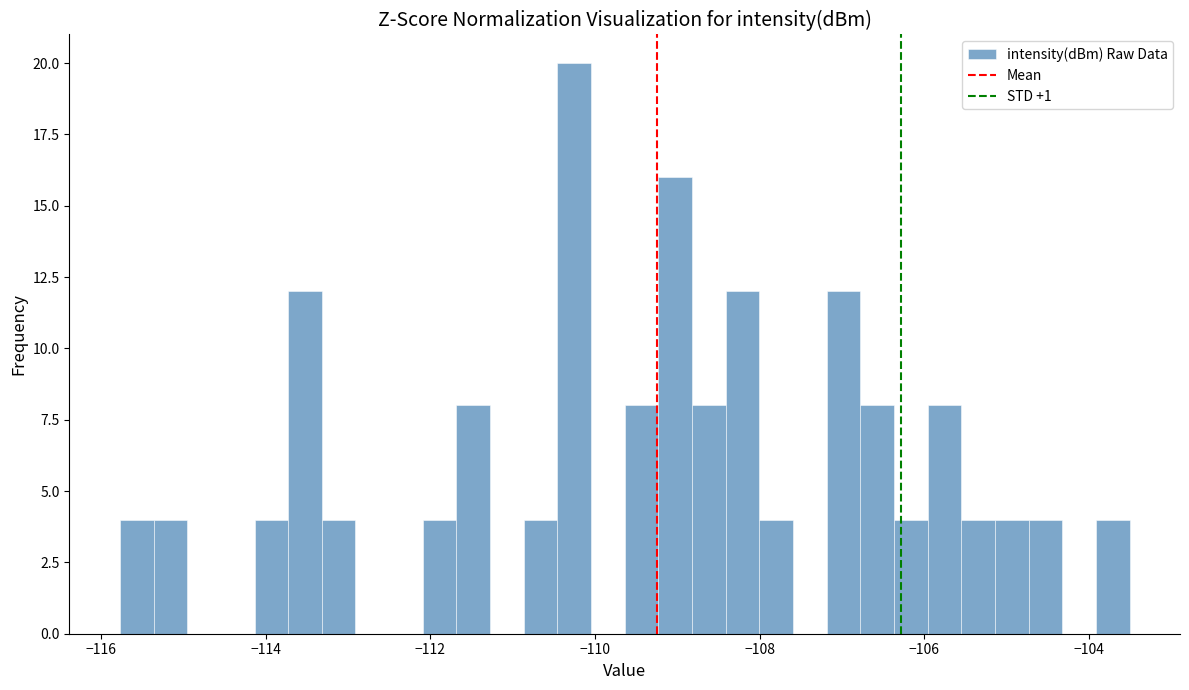

Read against the x-axis, roughly where is the centre of the tallest bar?

-110.2